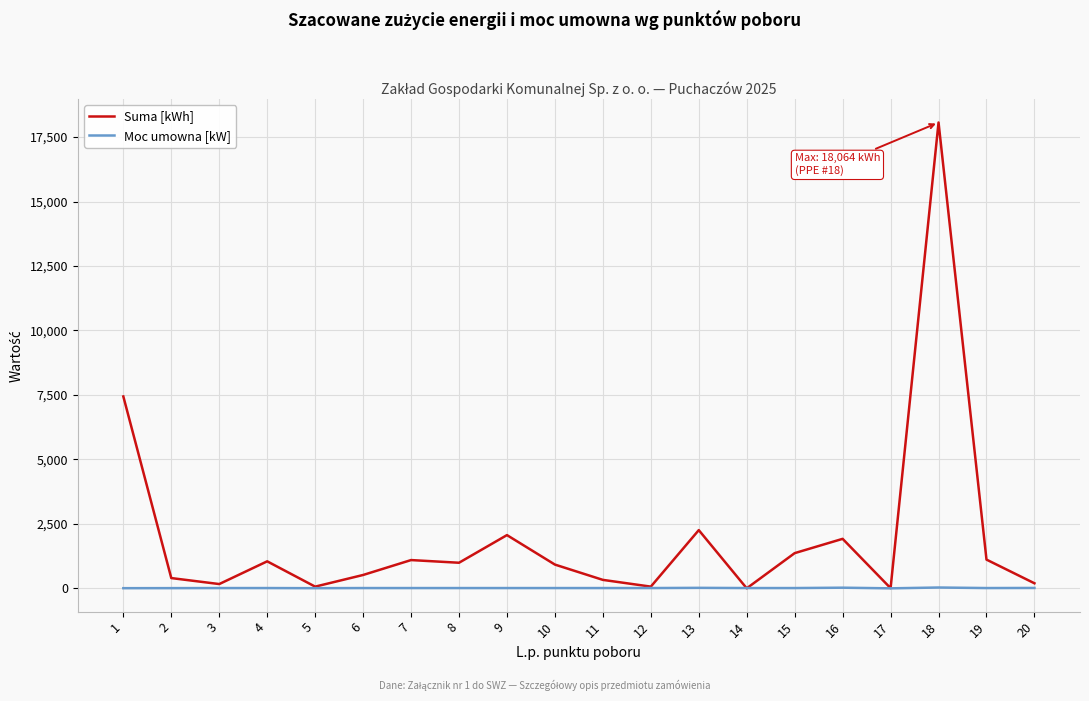

Which series has the largest range (max minus min)?

Suma [kWh]